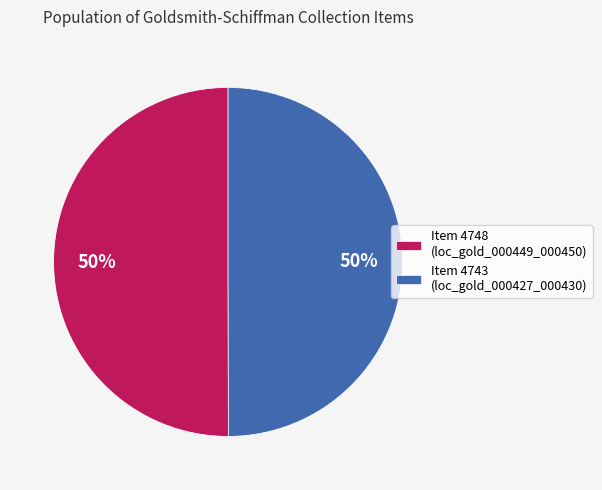

To the nearest percent, what is the average slice percentage?

50%